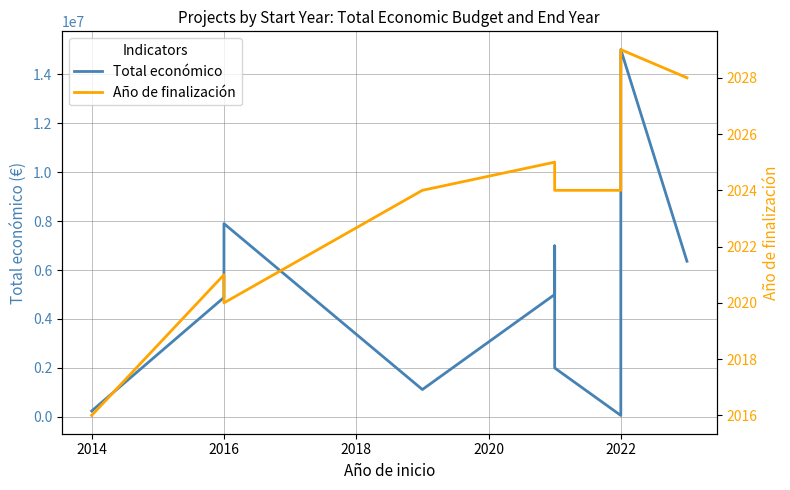

True or false: Total económico has a value of 10902116 at 2022.

False